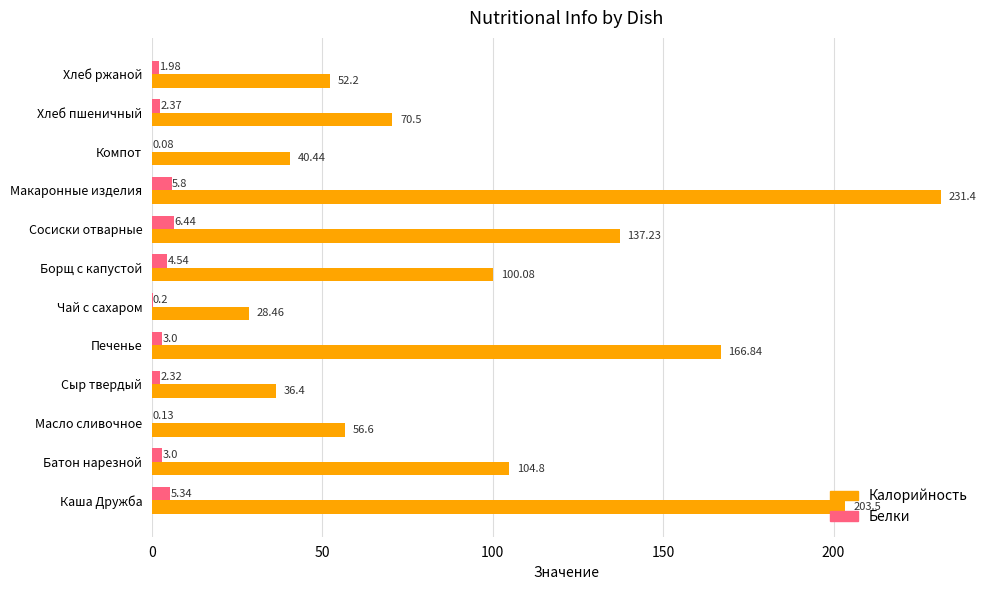

What is the average value of the Калорийность series?

102.4